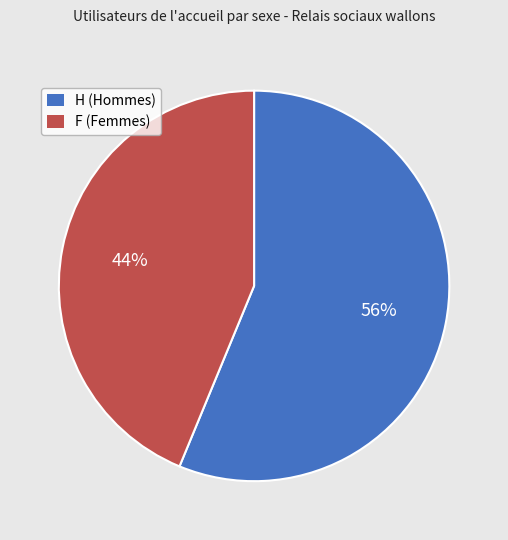

Which category has the smallest portion of the pie?

F